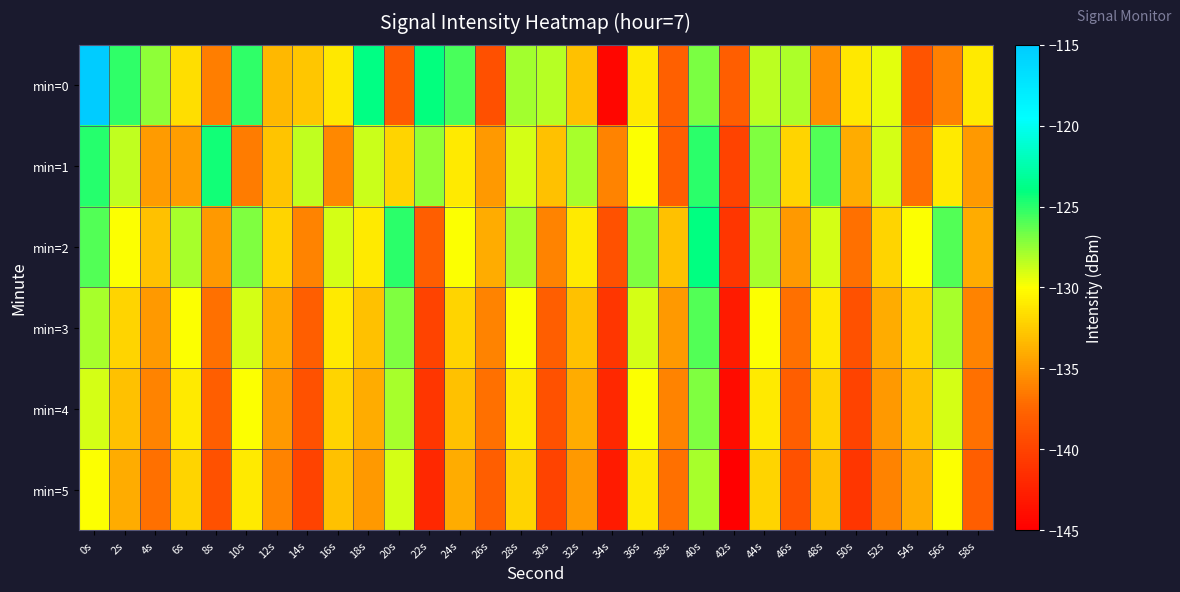

What is the smallest value displayed?

-145.0